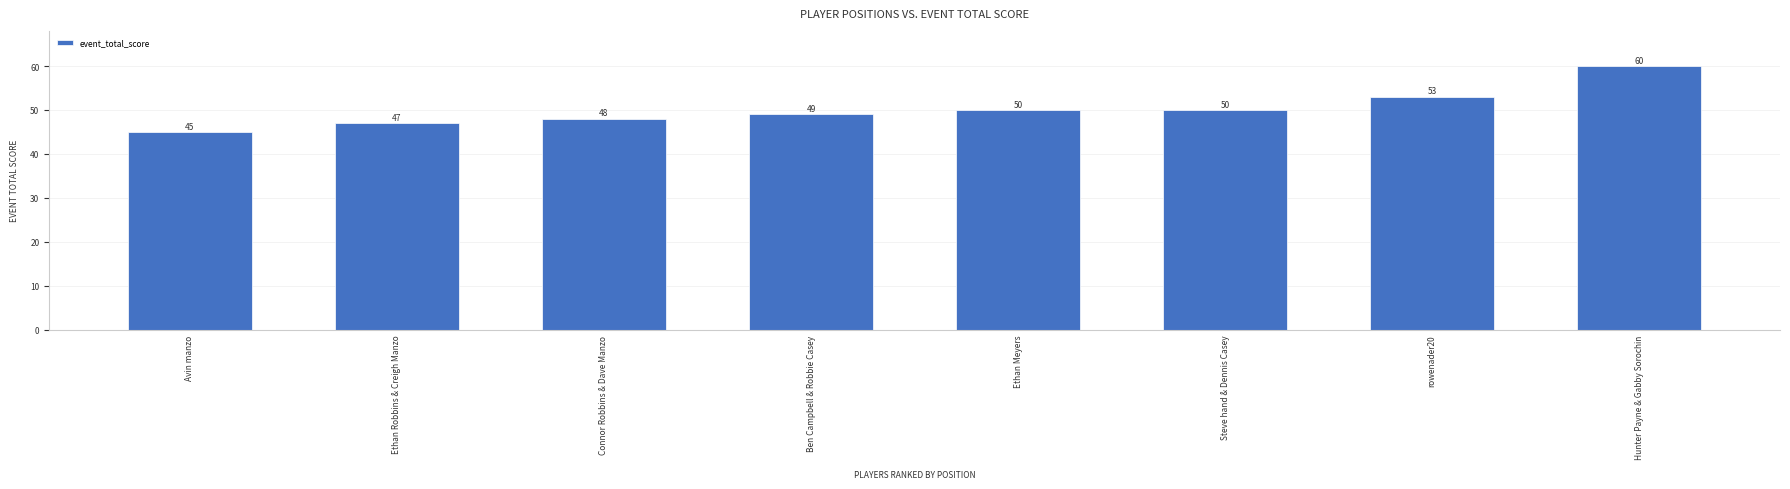

What is the difference between the maximum and second lowest values?

13